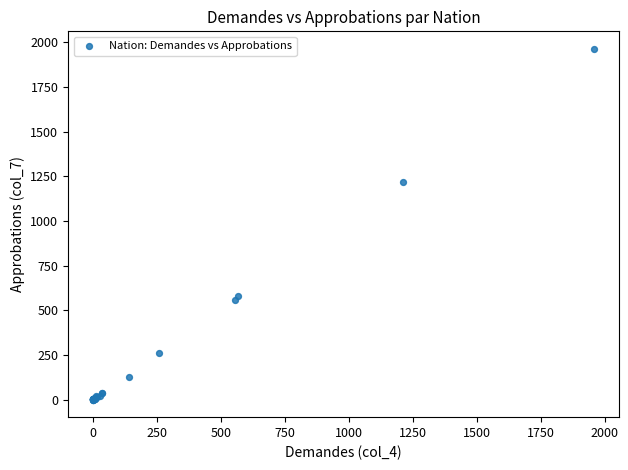

What Y value in the scatter plot is closest to 982?

1216